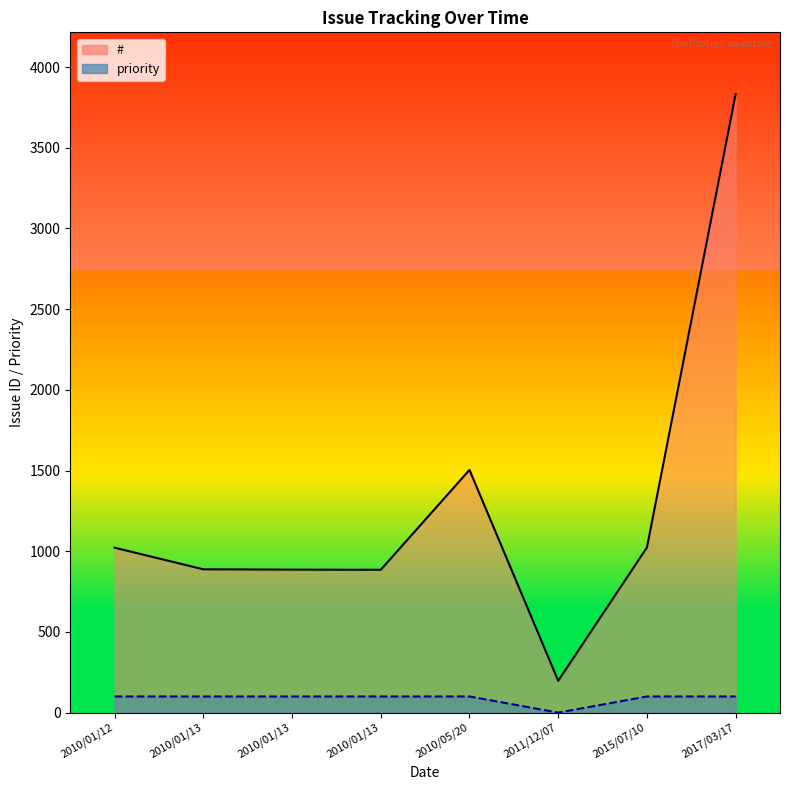

What is the greatest value displayed?

3832